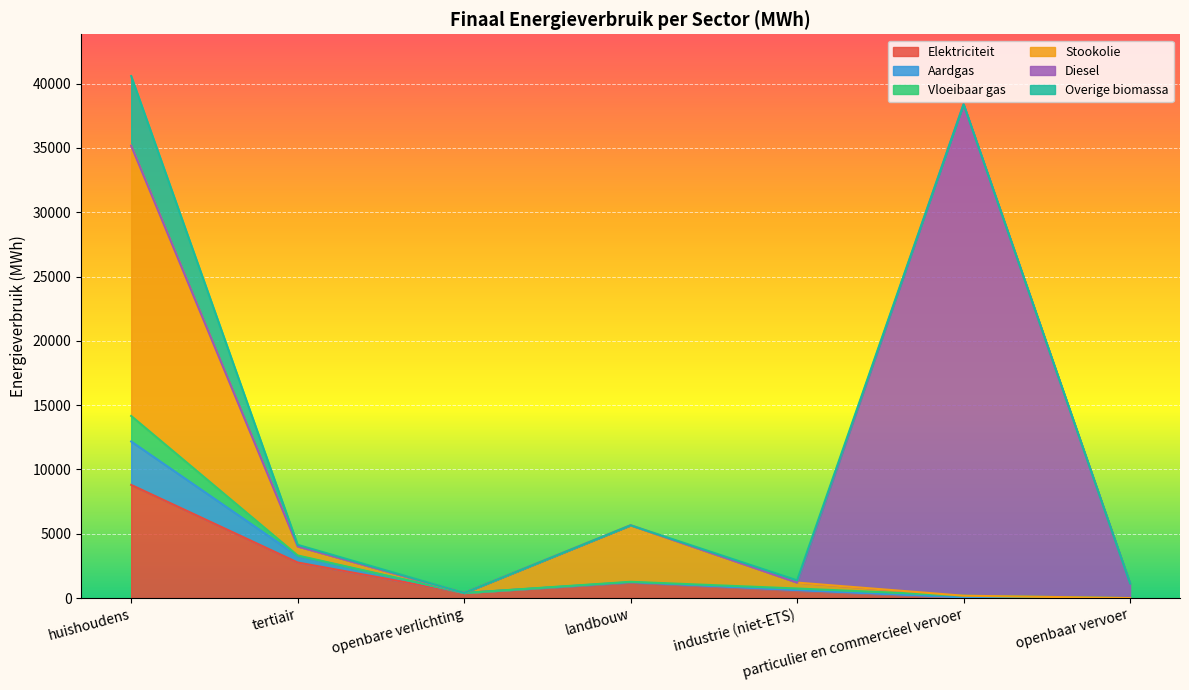

What is the total value across all series at huishoudens?

40592.5